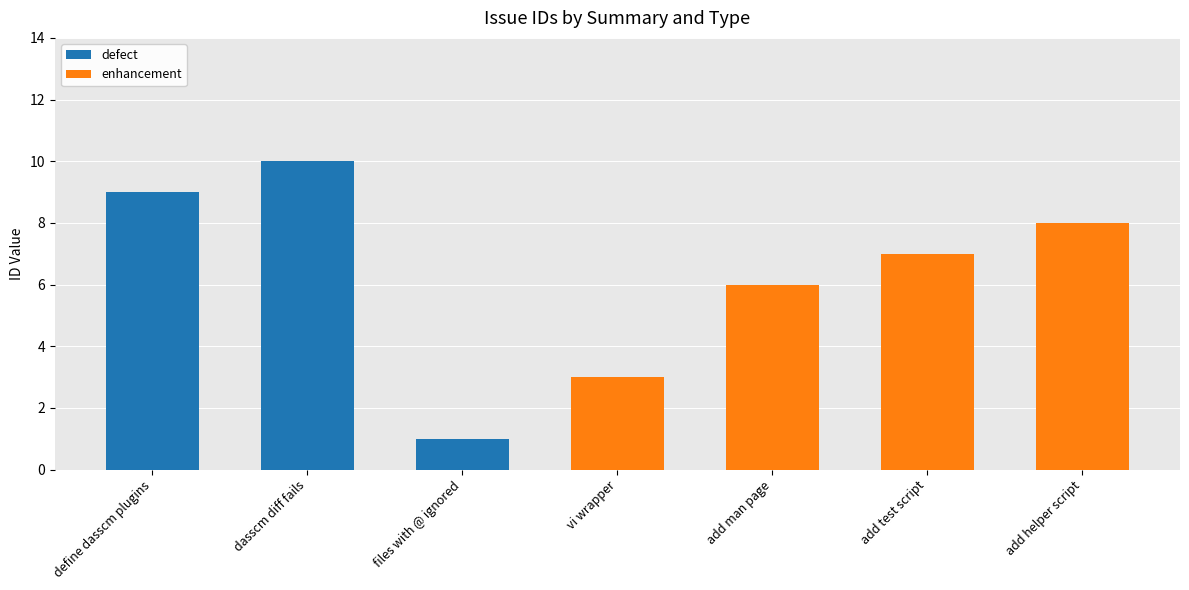

At which label does defect reach its peak?

dasscm diff fails